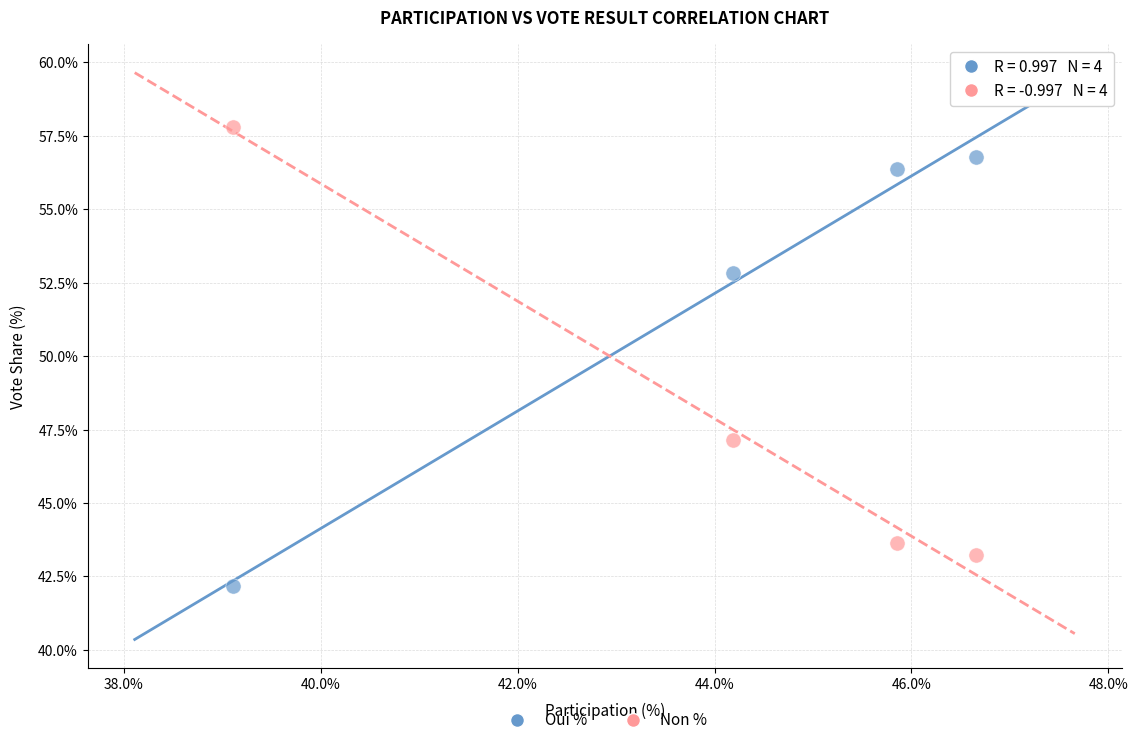

Which series contains the lowest Y value?

Oui %